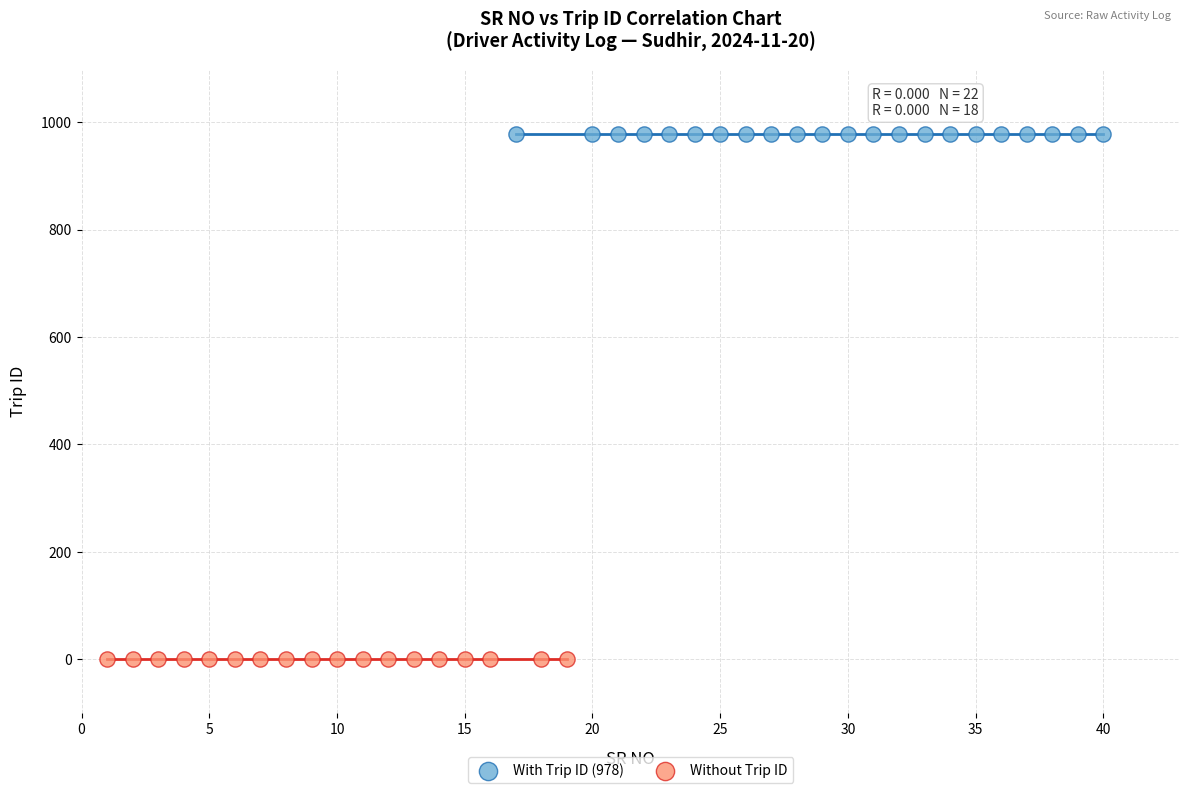

Which series reaches the minimum Y coordinate?

Without Trip ID